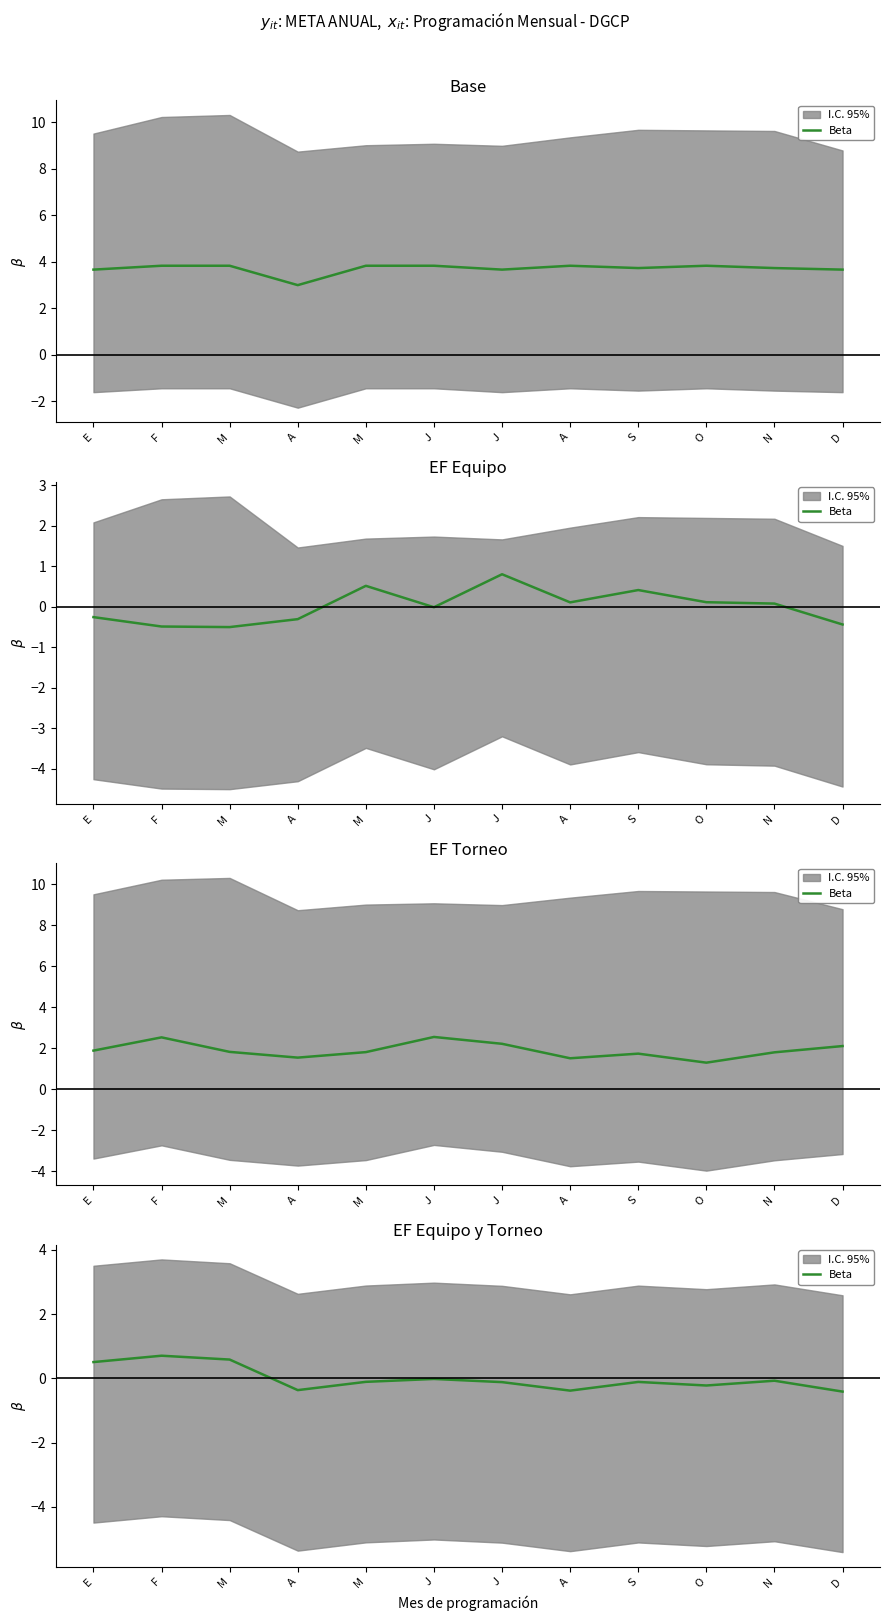

The value at J is -0.0. True or false?

True